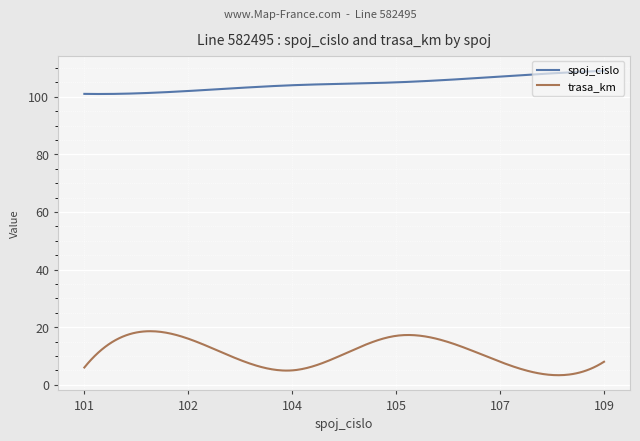

What is the difference between the maximum and minimum values in the spoj_cislo series?

8.0